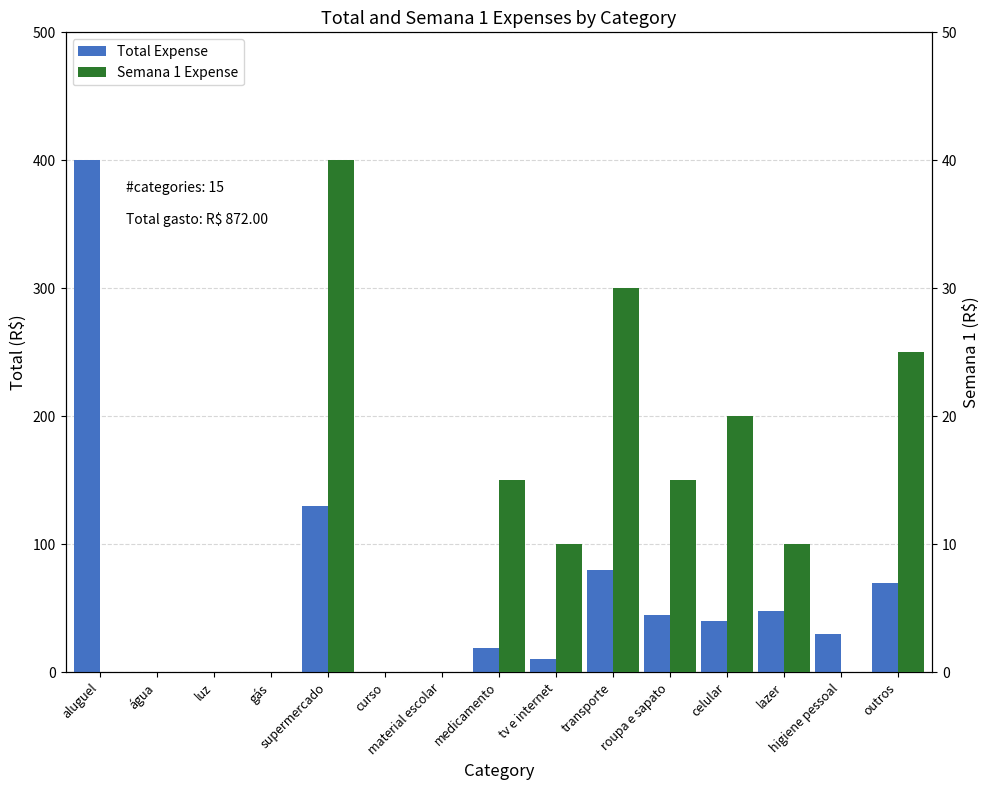

What is the label of the 12th bar from the right?

gás